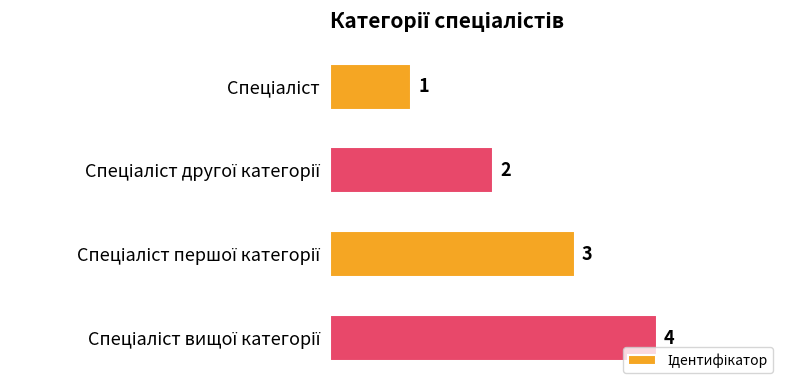

What is the greatest value displayed?

4